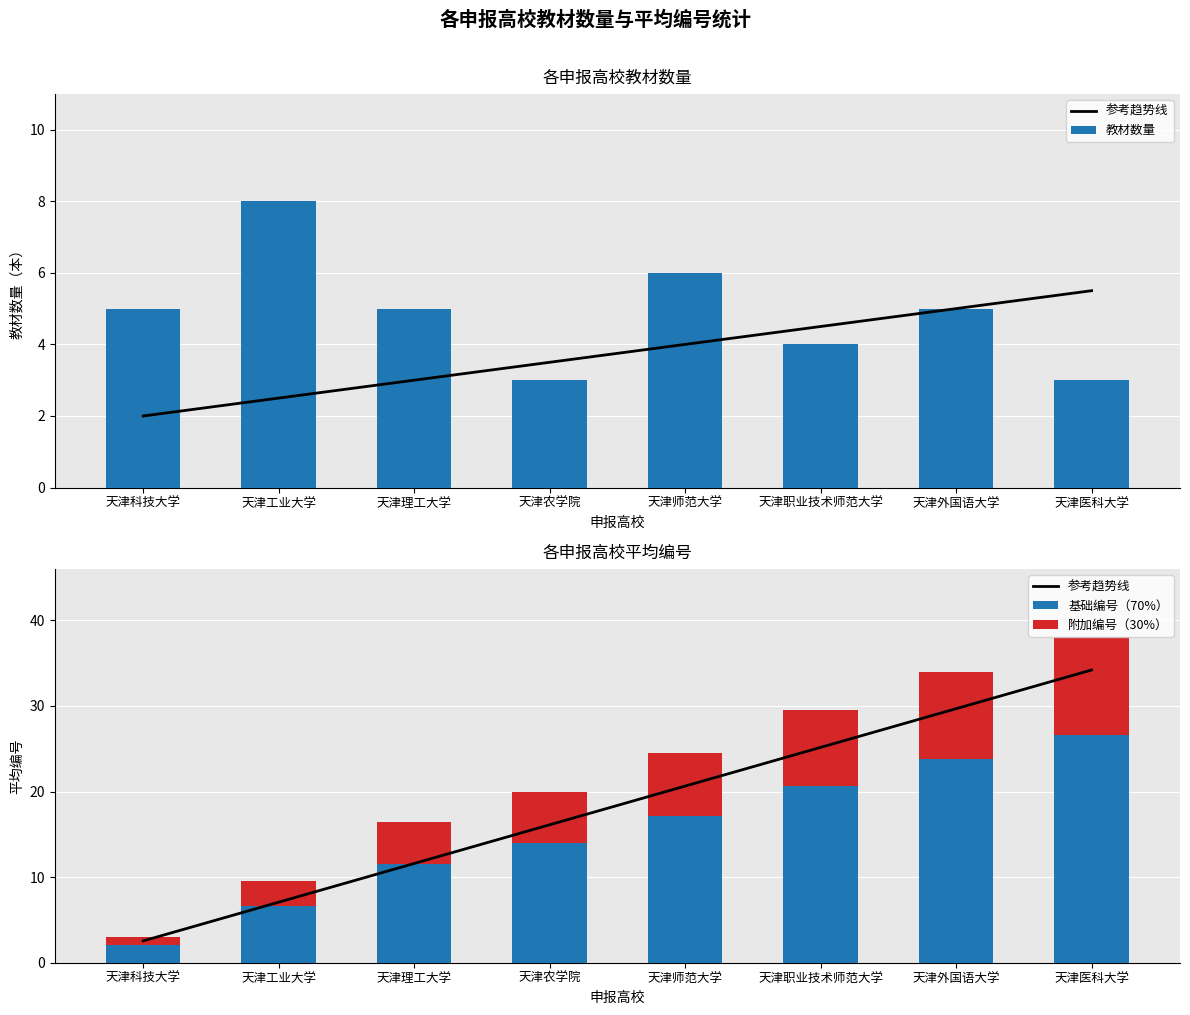

Reading right to left, list all the values displayed in this chart.

参考趋势线: 天津医科大学=34.2	天津外国语大学=29.7	天津职业技术师范大学=25.2	天津师范大学=20.6	天津农学院=16.1	天津理工大学=11.6	天津工业大学=7.1	天津科技大学=2.5
教材数量: 天津医科大学=3.0	天津外国语大学=5.0	天津职业技术师范大学=4.0	天津师范大学=6.0	天津农学院=3.0	天津理工大学=5.0	天津工业大学=8.0	天津科技大学=5.0
基础编号（70%）: 天津医科大学=26.6	天津外国语大学=23.8	天津职业技术师范大学=20.6	天津师范大学=17.1	天津农学院=14.0	天津理工大学=11.5	天津工业大学=6.6	天津科技大学=2.1
附加编号（30%）: 天津医科大学=11.4	天津外国语大学=10.2	天津职业技术师范大学=8.8	天津师范大学=7.3	天津农学院=6.0	天津理工大学=4.9	天津工业大学=2.8	天津科技大学=0.9